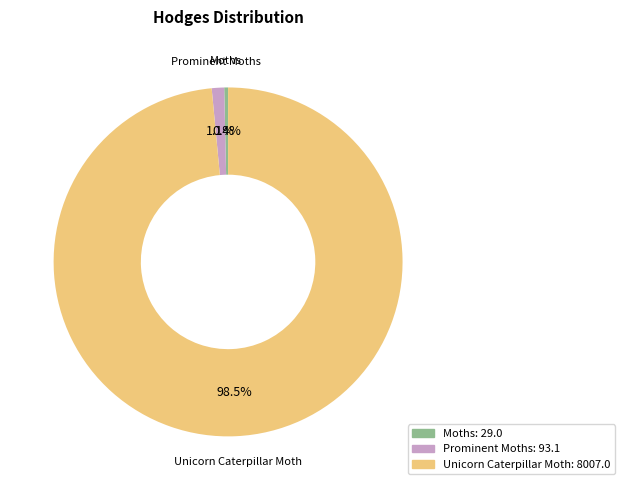

Is it true that Prominent Moths is 1% of the pie?

True